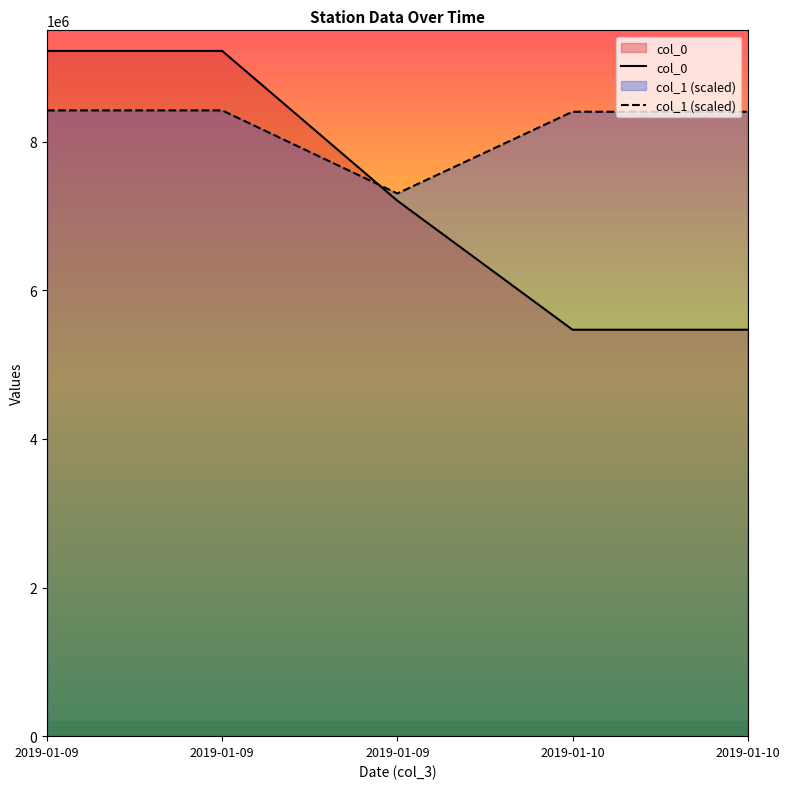

Which series ends up on top after the final intersection of col_1 and col_0?

col_1